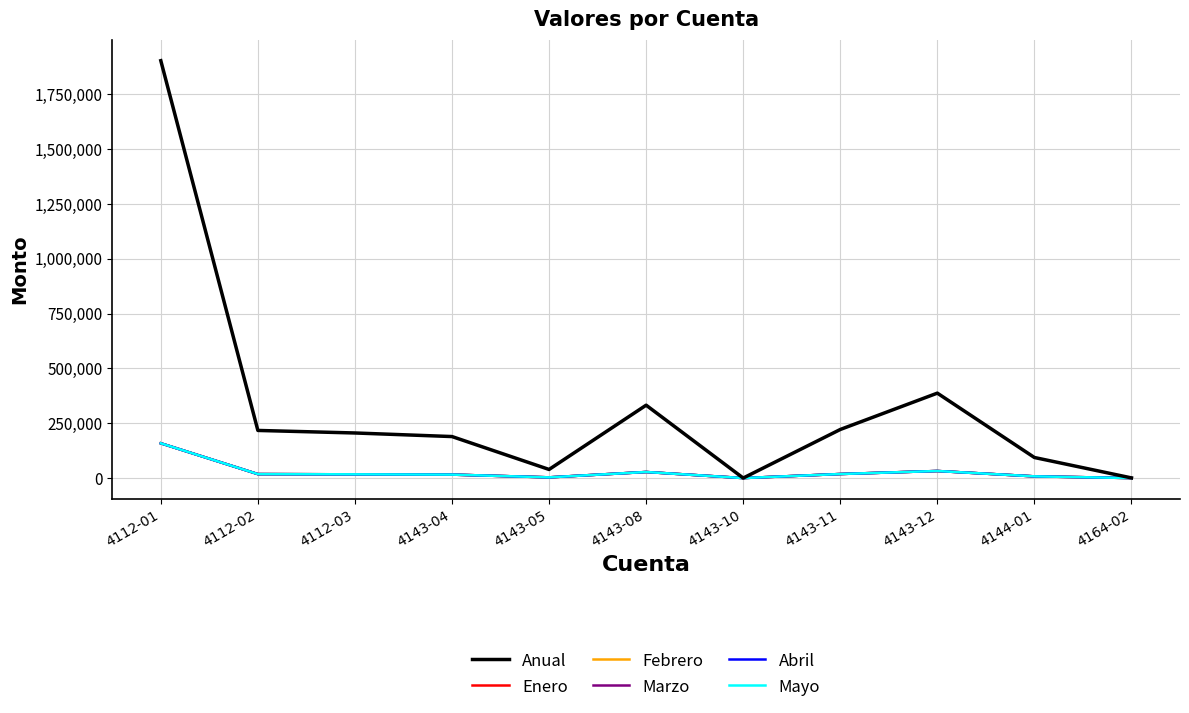

True or false: Febrero and Anual cross at least once.

False